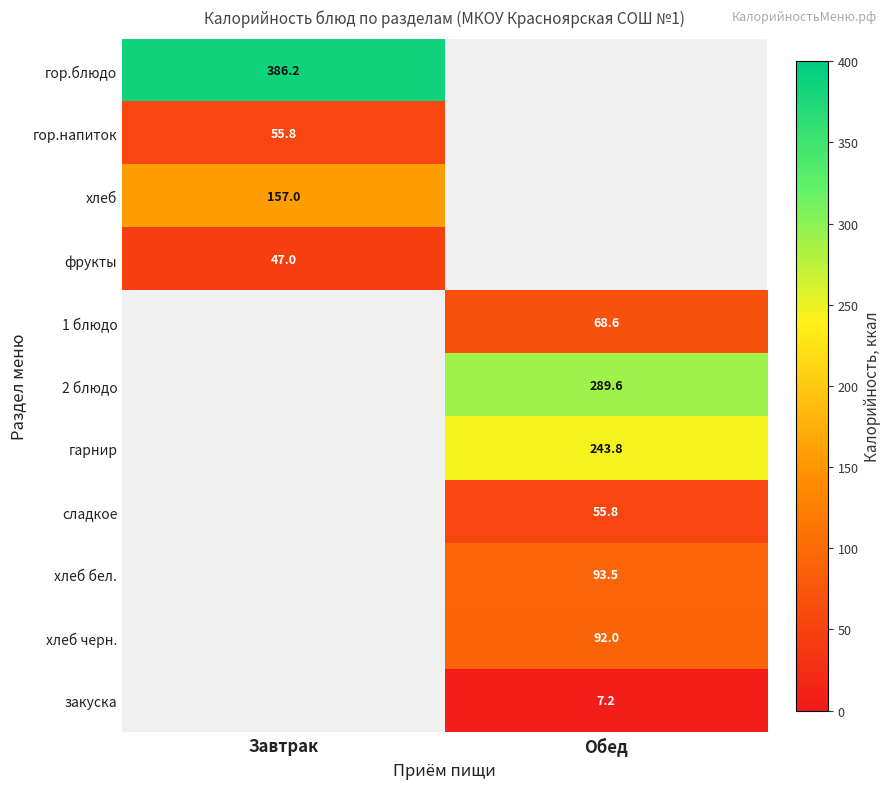

Is it true that фрукты equals 47.0 at Завтрак?

True